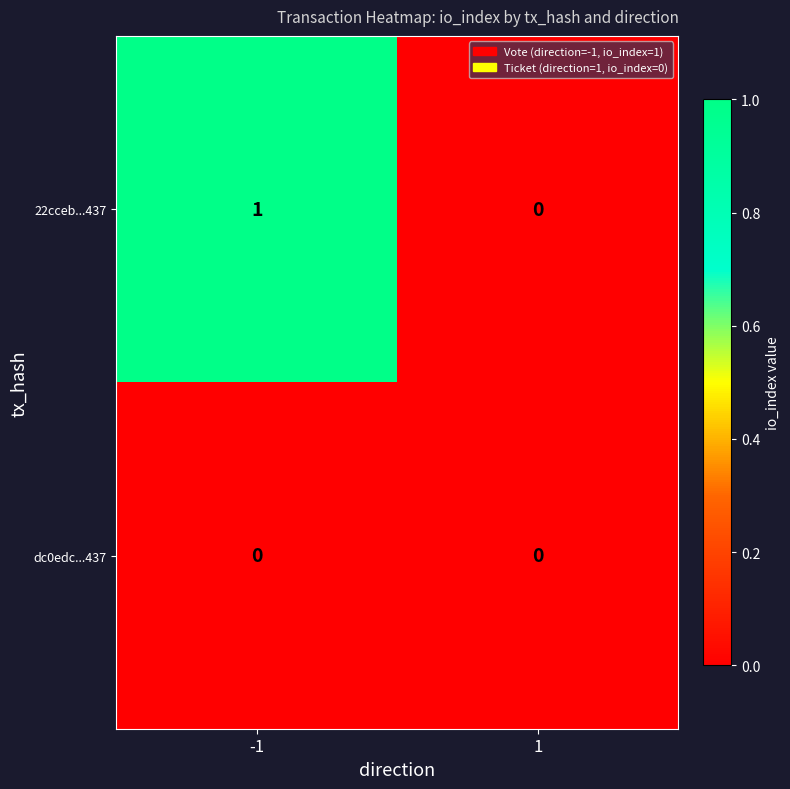

Rank the series by their maximum value, from highest to lowest.

22cceb...437, dc0edc...437